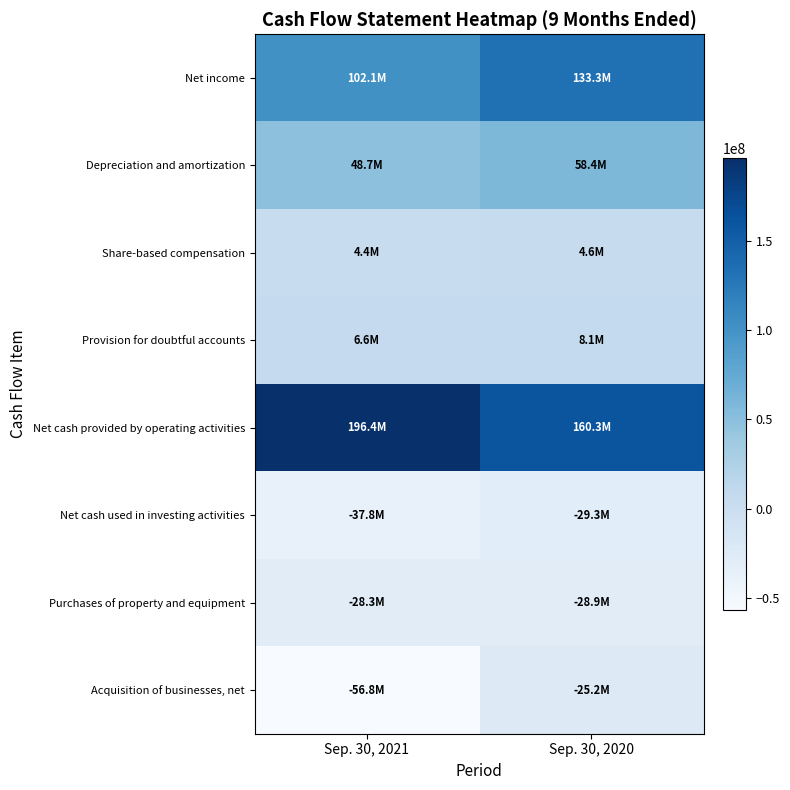

Which has a higher value, Sep. 30, 2021 or Sep. 30, 2020?

Sep. 30, 2020